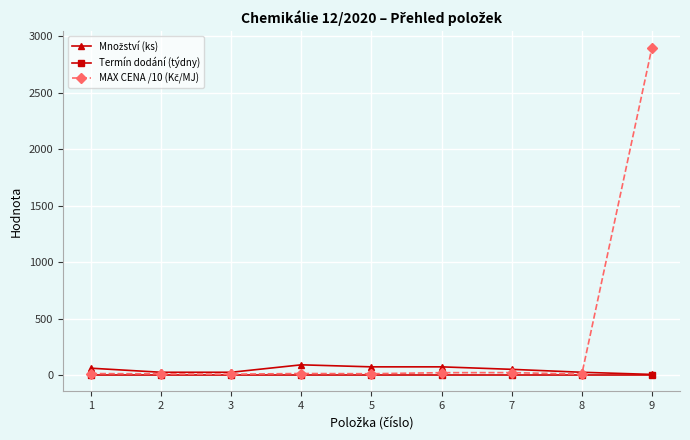

What is the smallest value displayed?

2.0